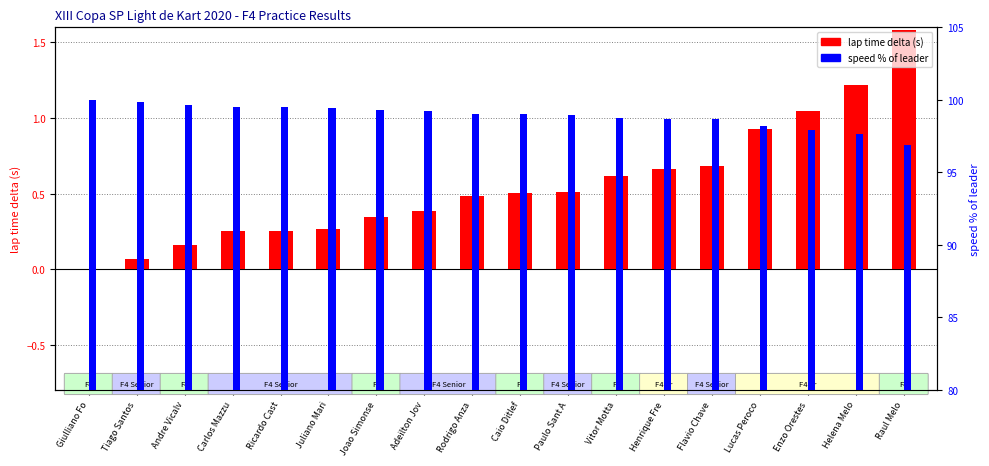

Does the chart contain stacked bars?

No